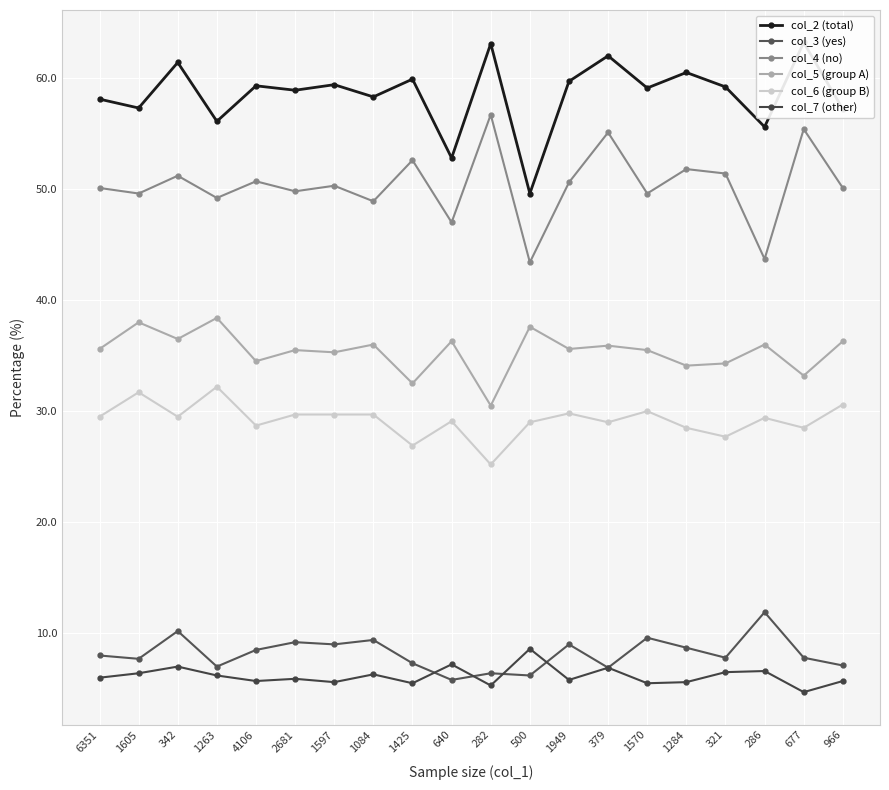

Is the value of col_7 (other) at 640 greater than the value of col_5 (group A) at 1605?

No